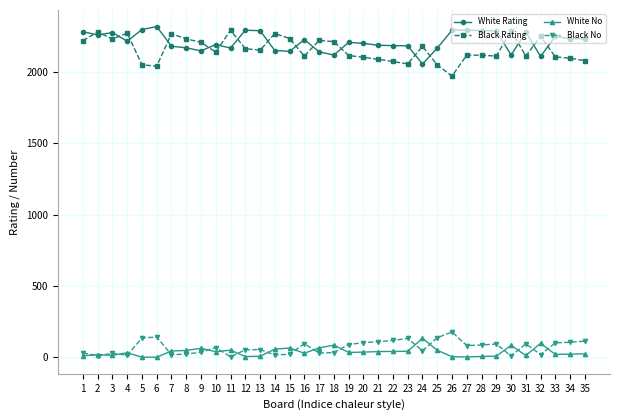

Does the chart display data point markers on the line(s)?

Yes